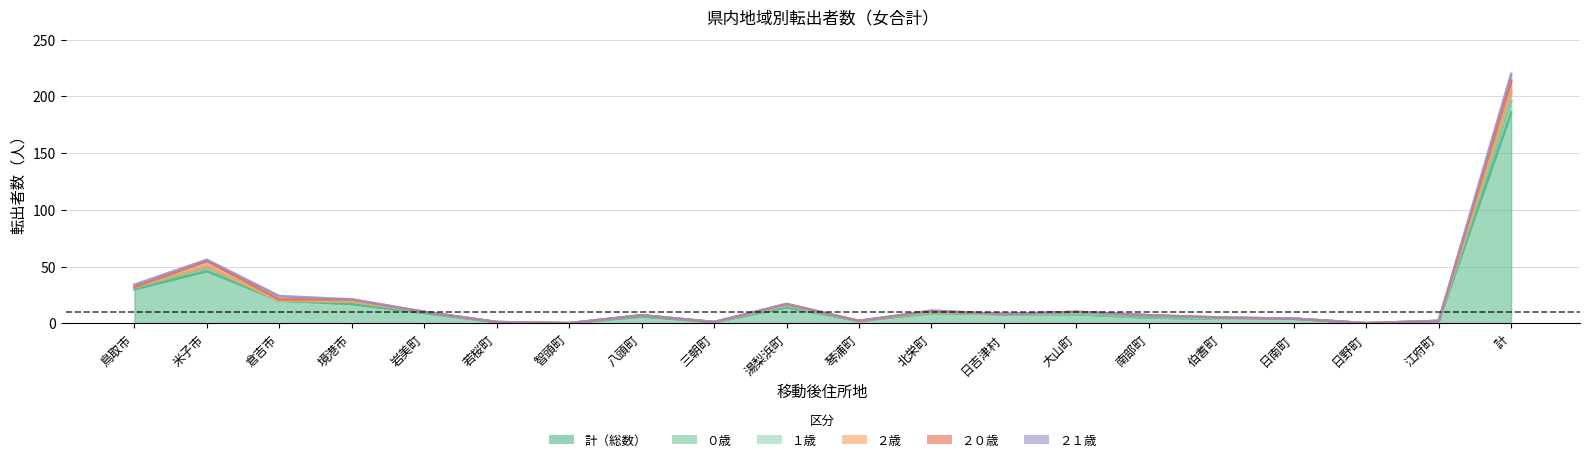

Which series has the largest total across all categories?

計（総数）